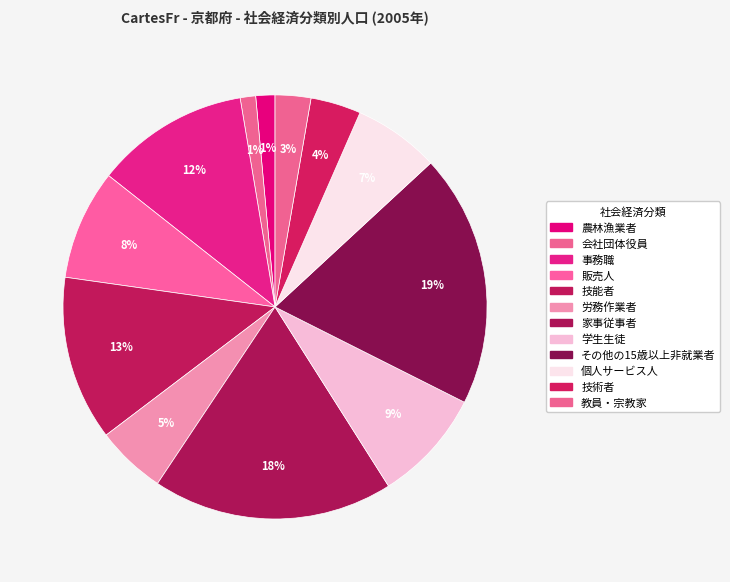

How many slices are in this pie chart?

12